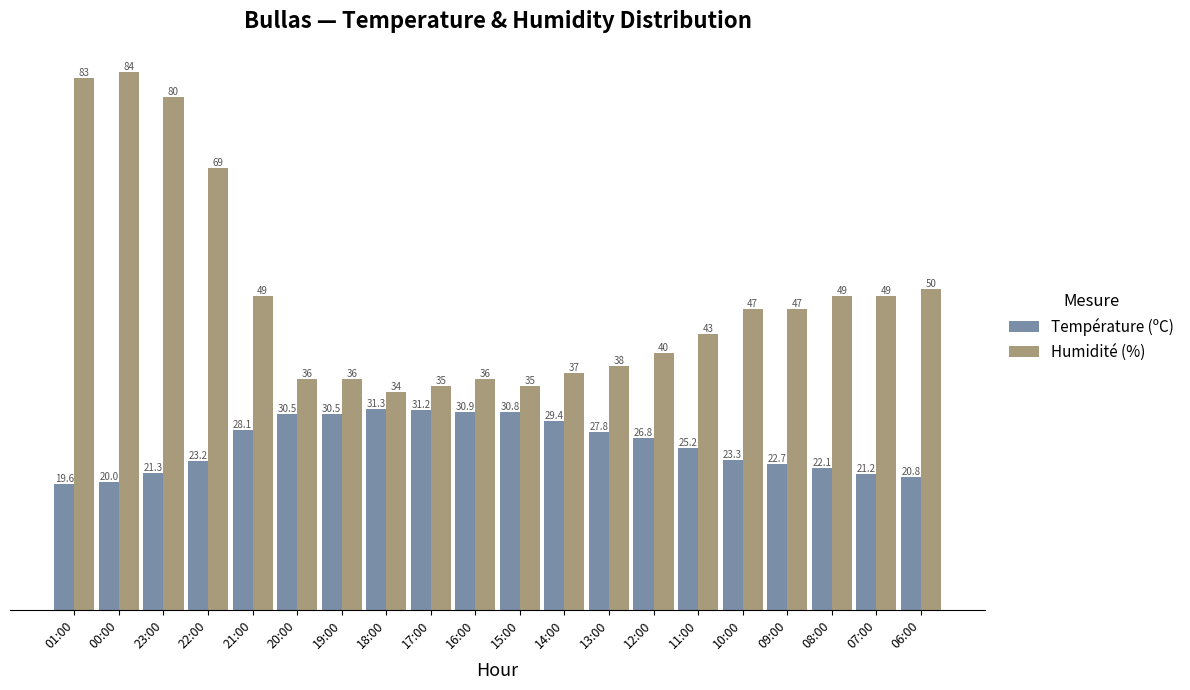

The value of Température (ºC) at 08:00 is 12.7. True or false?

False